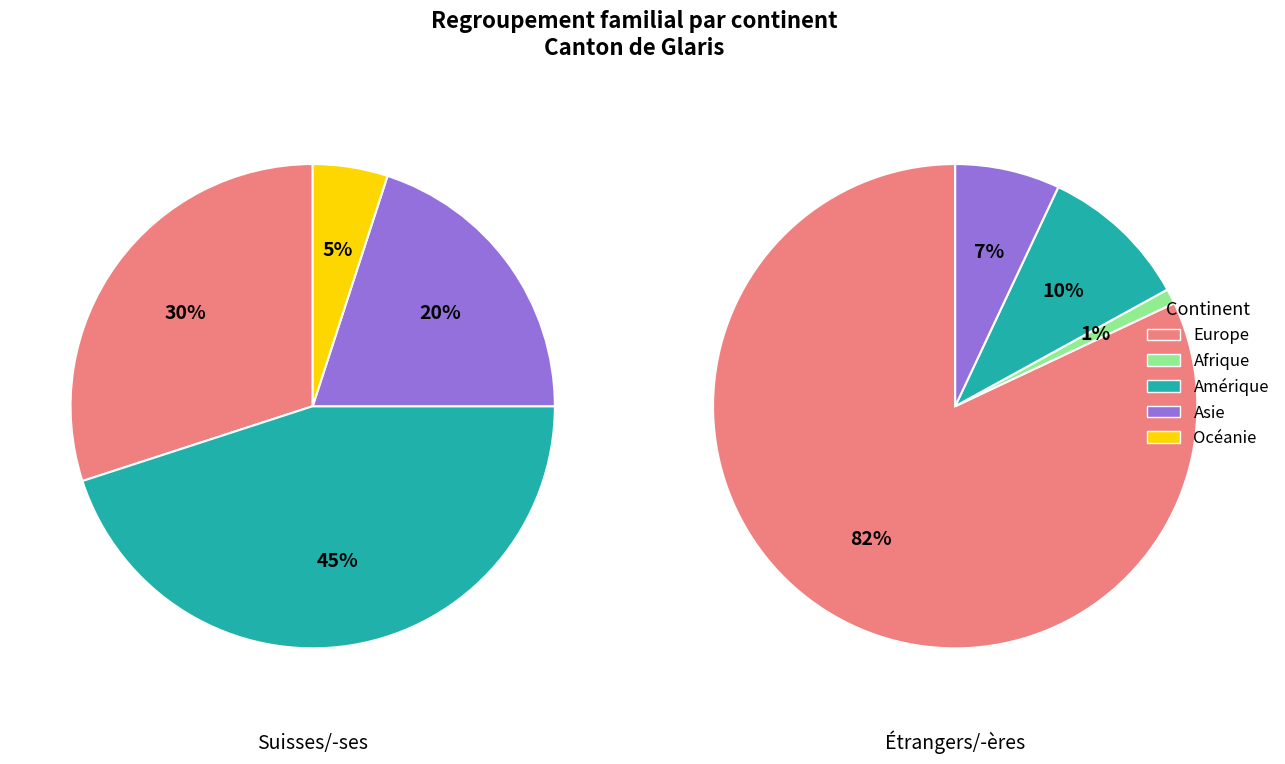

Does any single category account for the majority?

Yes